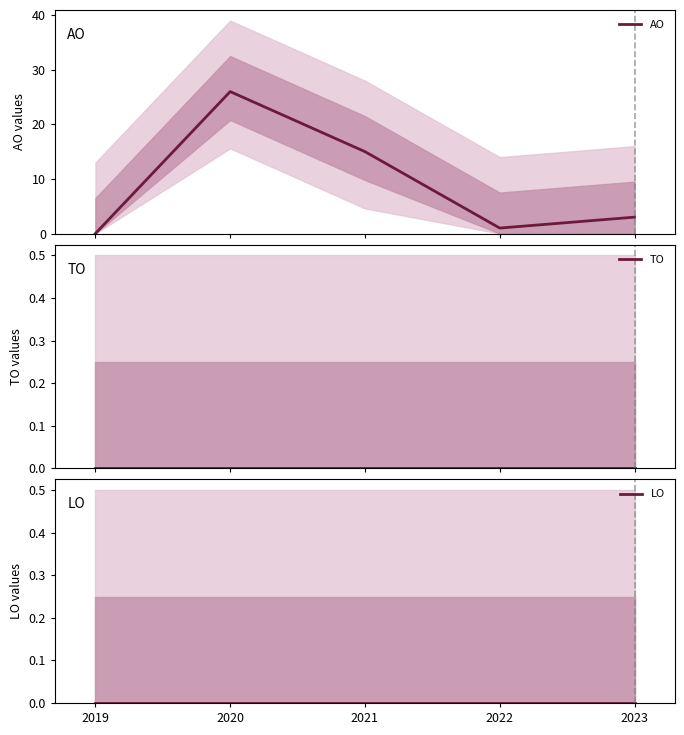

Rank the series by their maximum value, from highest to lowest.

AO, TO, LO